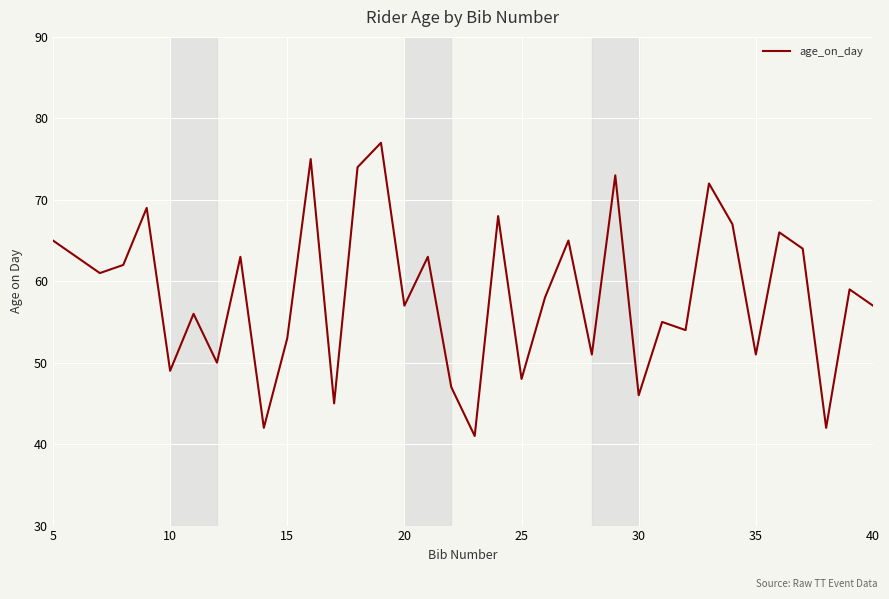

What is the greatest value displayed?

77